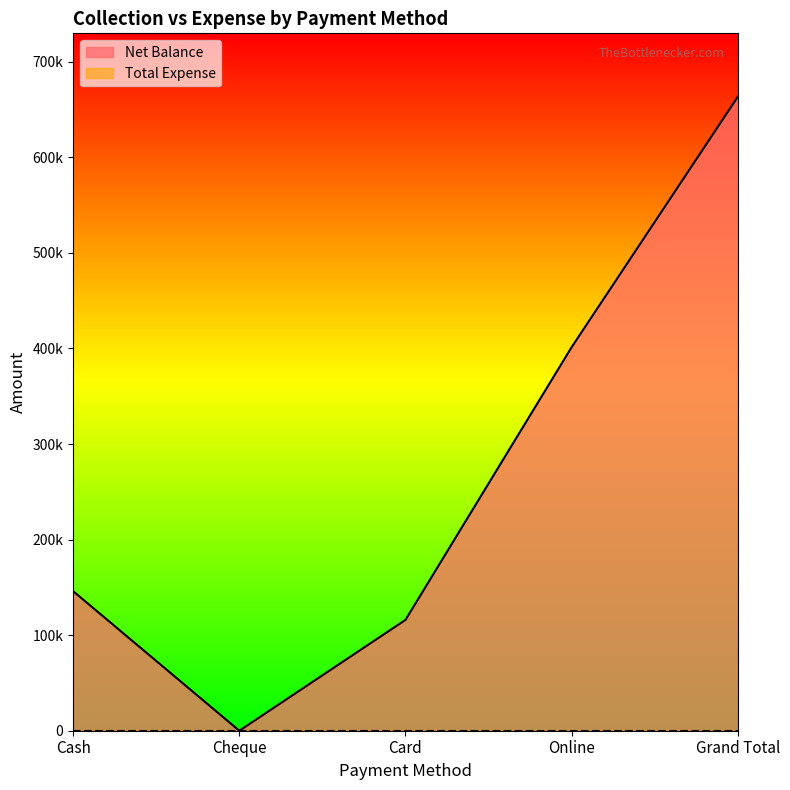

What is the average value?

265360